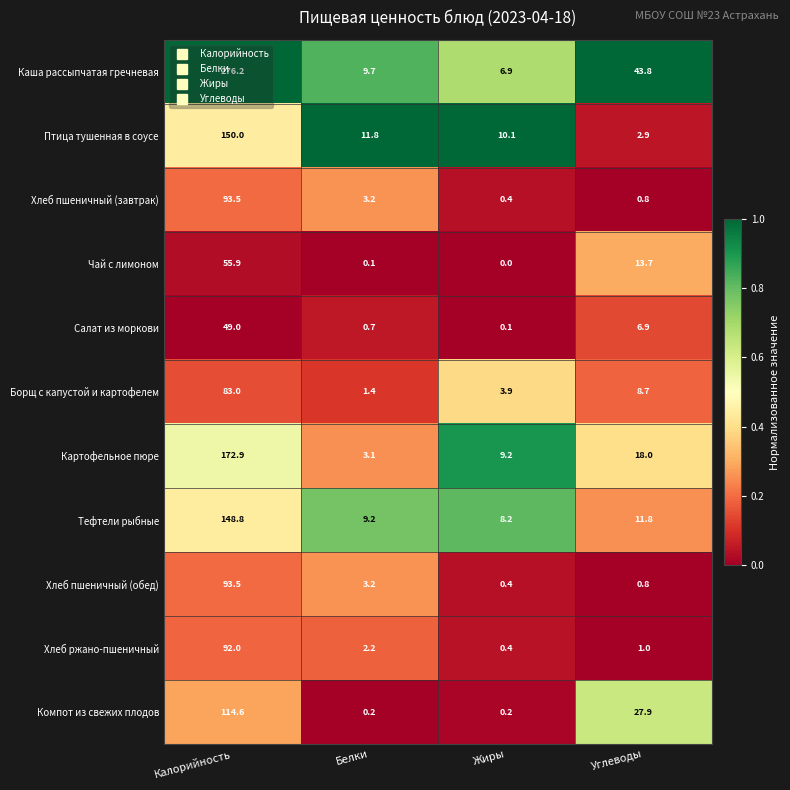

Rank the categories by Птица тушенная в соусе value from lowest to highest.

Углеводы, Жиры, Белки, Калорийность